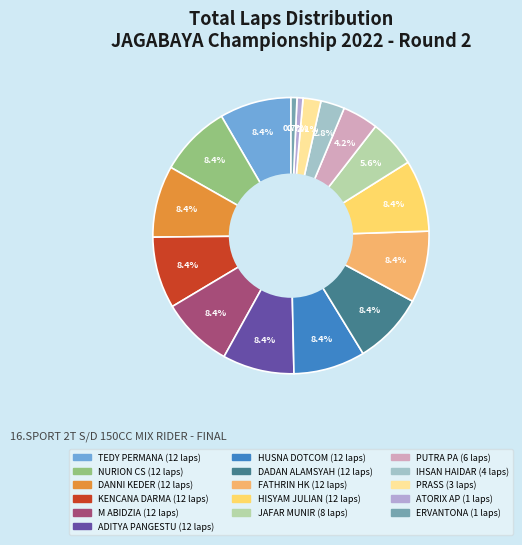

Rank the categories by value from highest to lowest.

TEDY PERMANA, NURION CS, DANNI KEDER, KENCANA DARMA, M ABIDZIA, ADITYA PANGESTU, HUSNA DOTCOM, DADAN ALAMSYAH, FATHRIN HK, HISYAM JULIAN, JAFAR MUNIR, PUTRA PA, IHSAN HAIDAR, PRASS, ATORIX AP, ERVANTONA